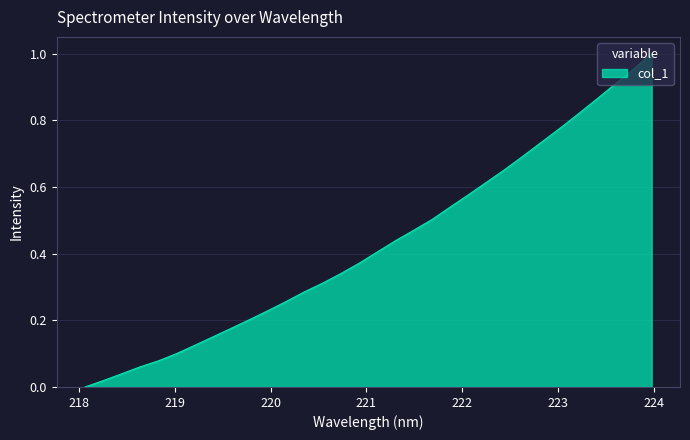

How many lines are shown in the chart?

1